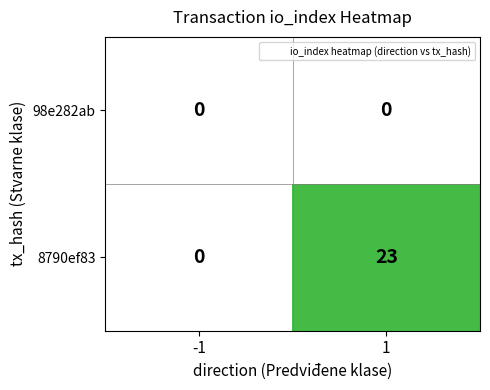

List the series in order of their peak value, highest first.

8790ef83, 98e282ab